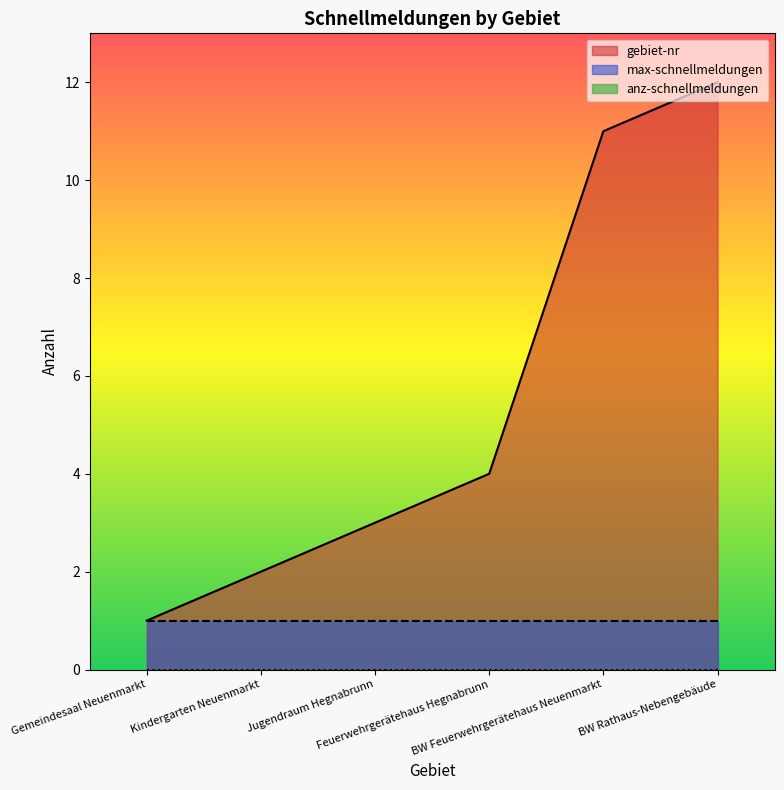

Reading left to right, what are all the values shown in this chart?

gebiet-nr: 1	2	3	4	11	12
max-schnellmeldungen: 1	1	1	1	1	1
anz-schnellmeldungen: 0	0	0	0	0	0